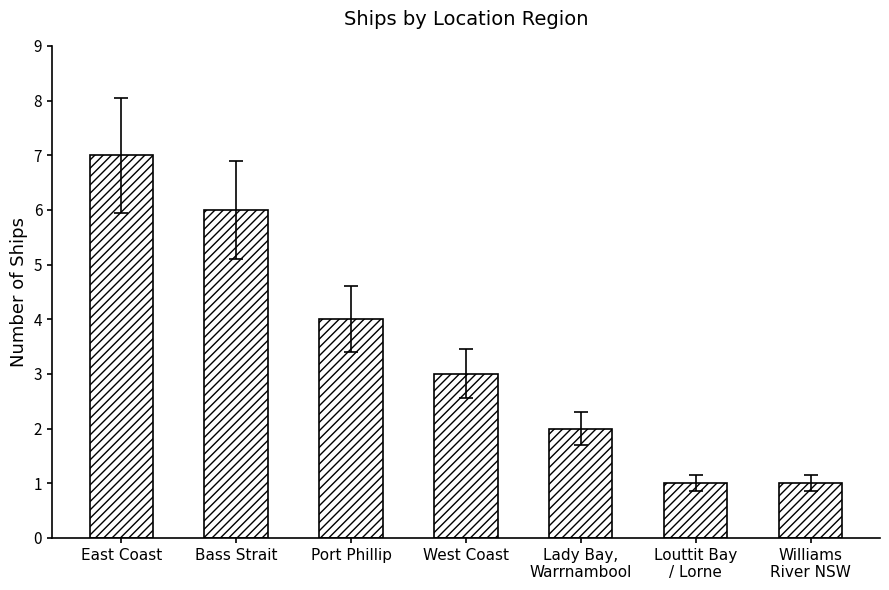

Reading left to right, list all the values displayed in this chart.

East Coast=7	Bass Strait=6	Port Phillip=4	West Coast=3	Lady Bay,
Warrnambool=2	Louttit Bay
/ Lorne=1	Williams
River NSW=1